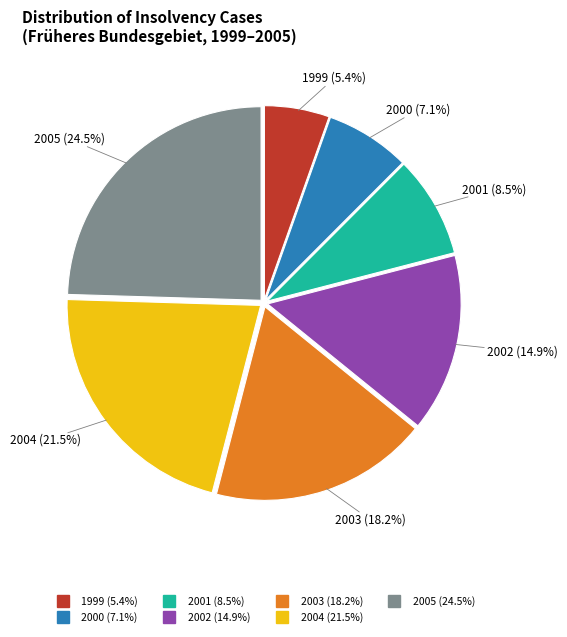

Rank the categories by value from lowest to highest.

1999, 2000, 2001, 2002, 2003, 2004, 2005